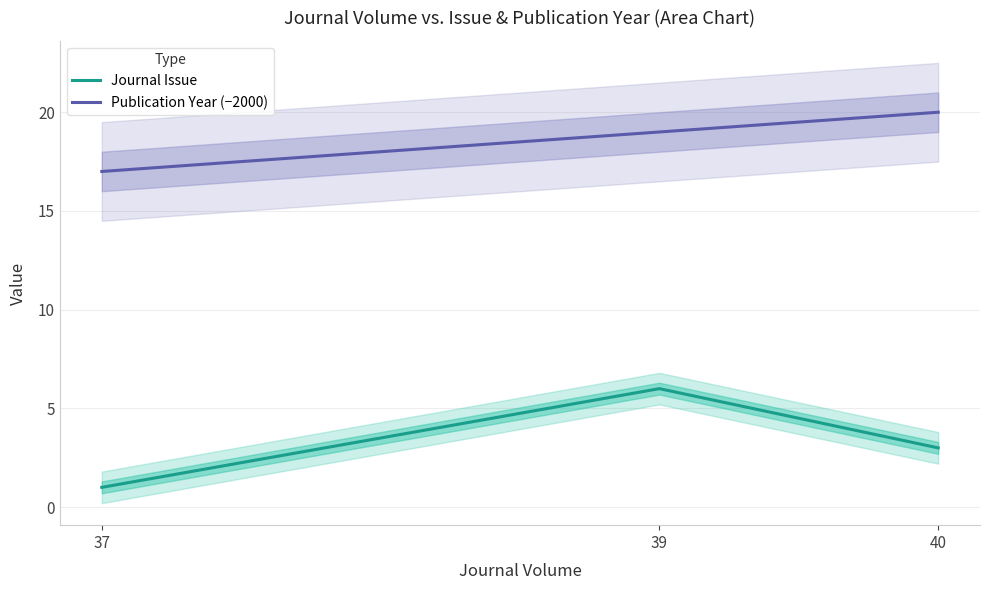

Reading left to right, transcribe all the data shown in this chart.

Journal Issue: 37=1	39=6	40=3
Publication Year (−2000): 37=17	39=19	40=20